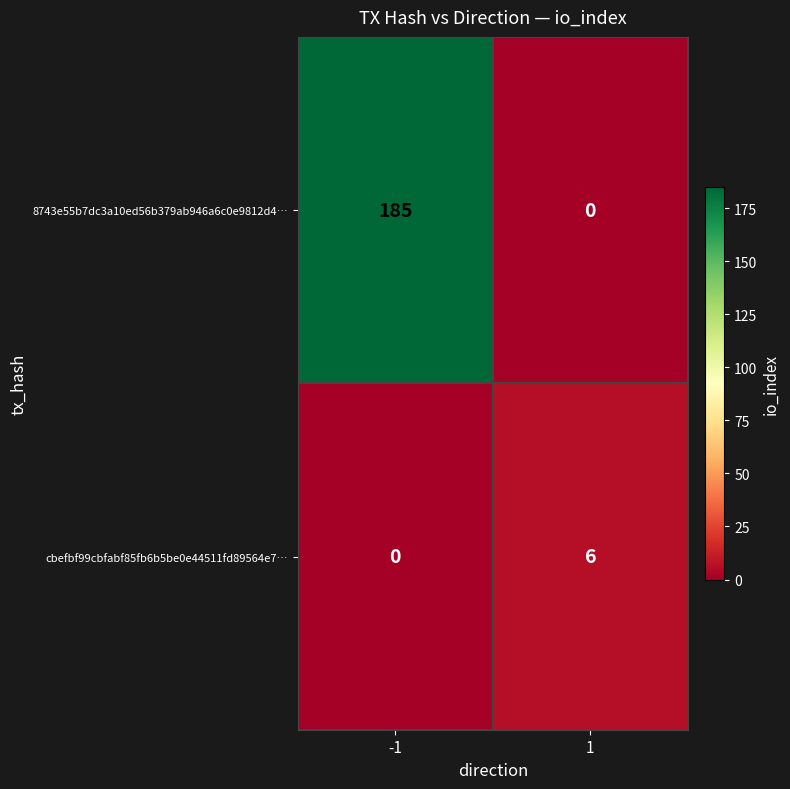

Rank the series at -1 from lowest to highest value.

cbefbf99cbfabf85fb6b5be0e44511fd89564e7…, 8743e55b7dc3a10ed56b379ab946a6c0e9812d4…